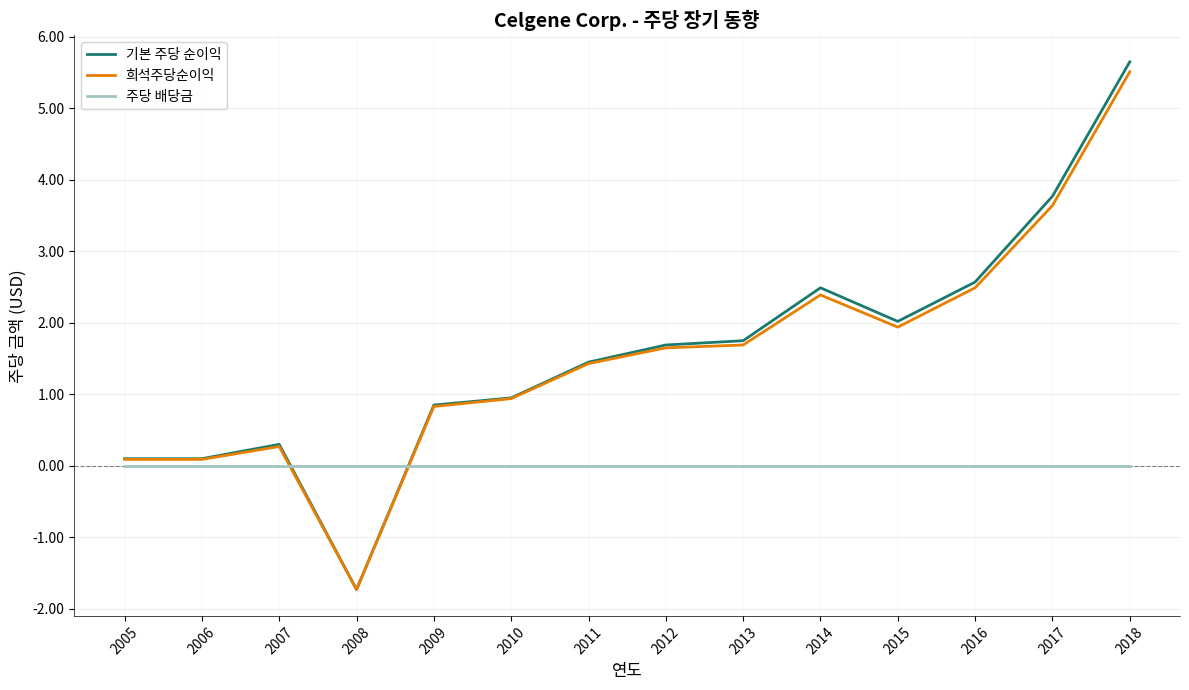

At how many categories does at least one series exceed 4?

1